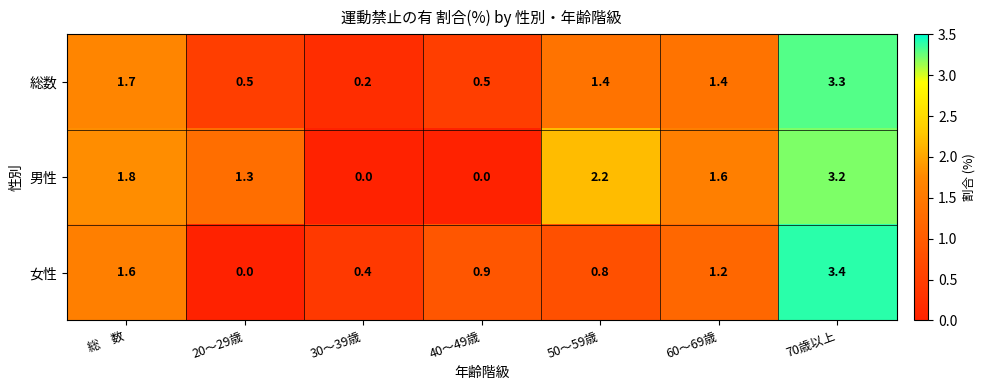

At which label is 男性 closest to 1?

20～29歳